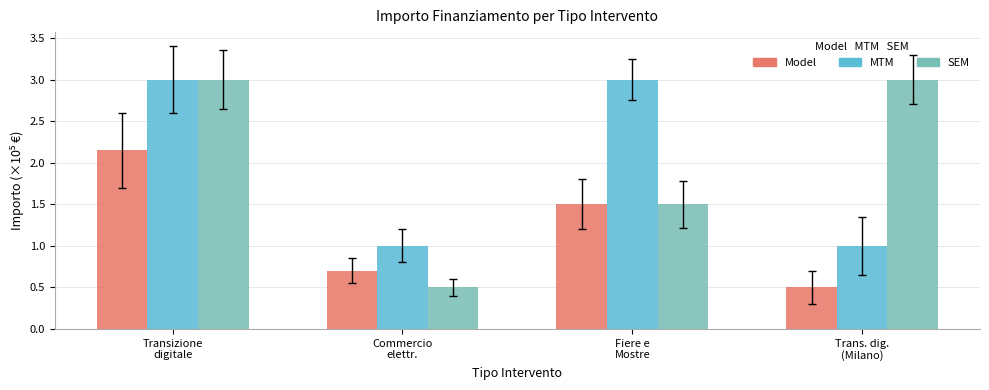

The value of SEM at Commercio
elettr. is 0.8. True or false?

False